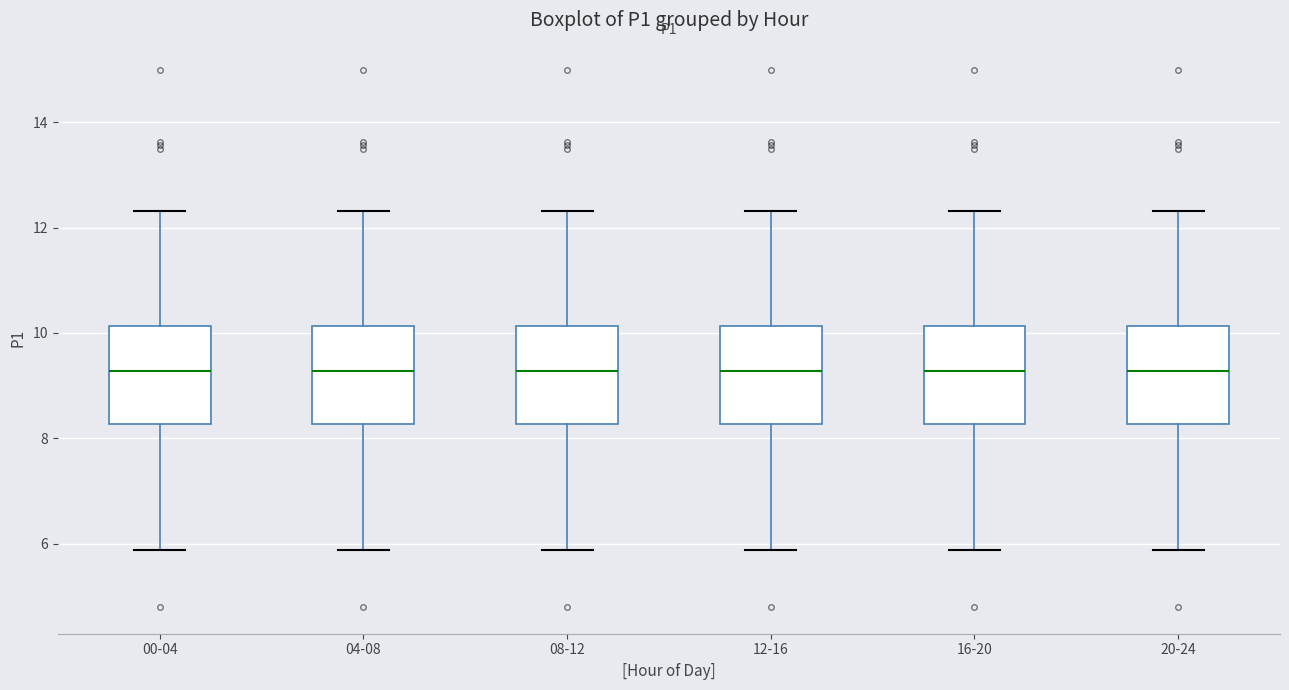

Reading left to right, transcribe this box plot: for each box, give where its median line is, the range the box spans, and where its two whiskers end, as read against the y-axis. The values are not printed on the chart, so give them approximately, as read against the axis.

00-04: median 9.2, box 8.2 to 10.2, whiskers 5.8 to 12.4
04-08: median 9.2, box 8.2 to 10.2, whiskers 5.8 to 12.4
08-12: median 9.2, box 8.2 to 10.2, whiskers 5.8 to 12.4
12-16: median 9.2, box 8.2 to 10.2, whiskers 5.8 to 12.4
16-20: median 9.2, box 8.2 to 10.2, whiskers 5.8 to 12.4
20-24: median 9.2, box 8.2 to 10.2, whiskers 5.8 to 12.4